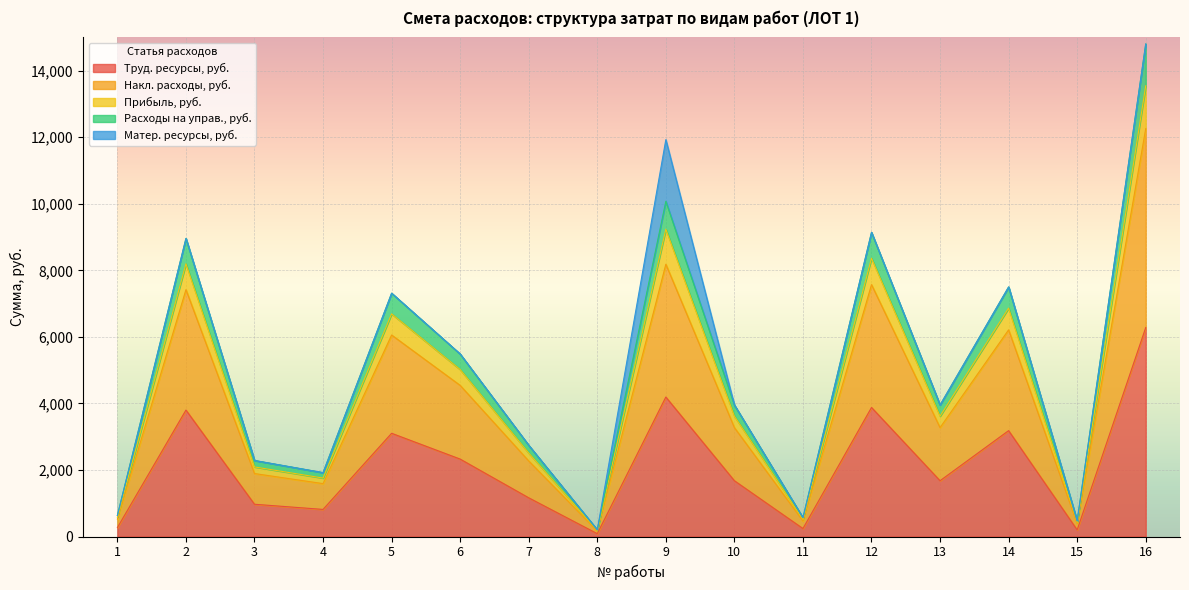

In Накл. расходы, руб., how many points are higher than both neighbors (excluding endpoints)?

5